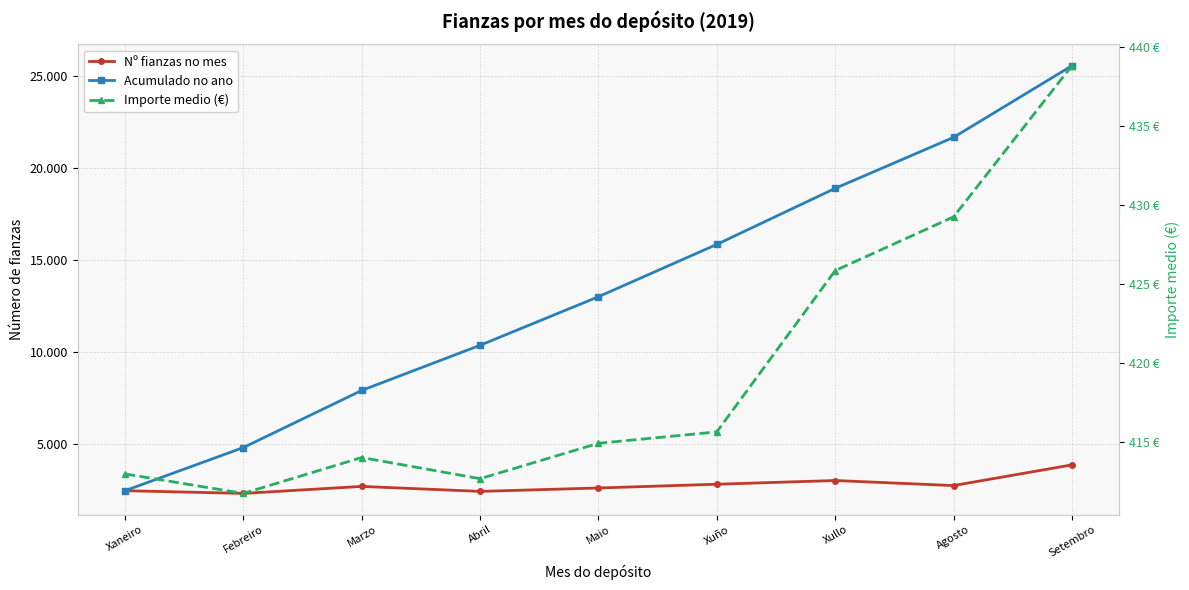

Between Febreiro and Agosto, which series saw the biggest shift?

Acumulado no ano